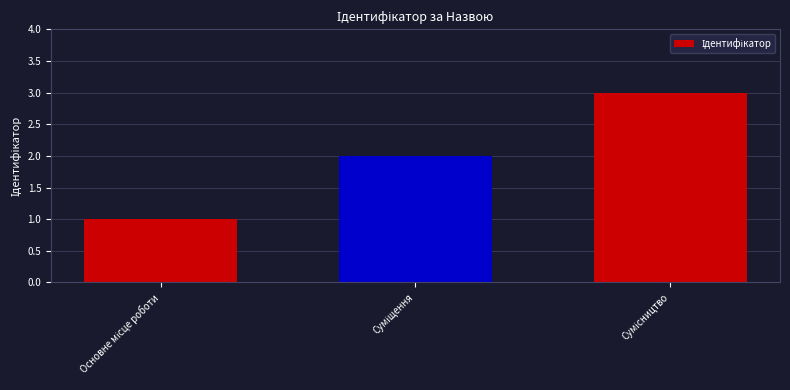

Reading left to right, what are all the values shown in this chart?

1	2	3